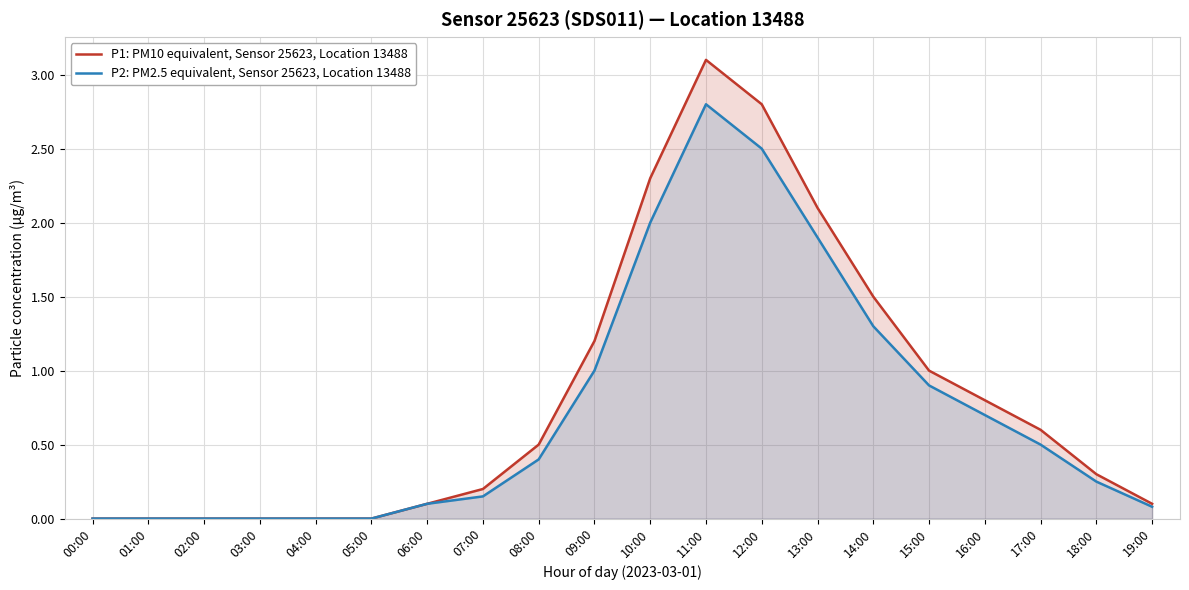

True or false: P1: PM10 equivalent, Sensor 25623, Location 13488 has a value of 2.1 at 13:00.

True